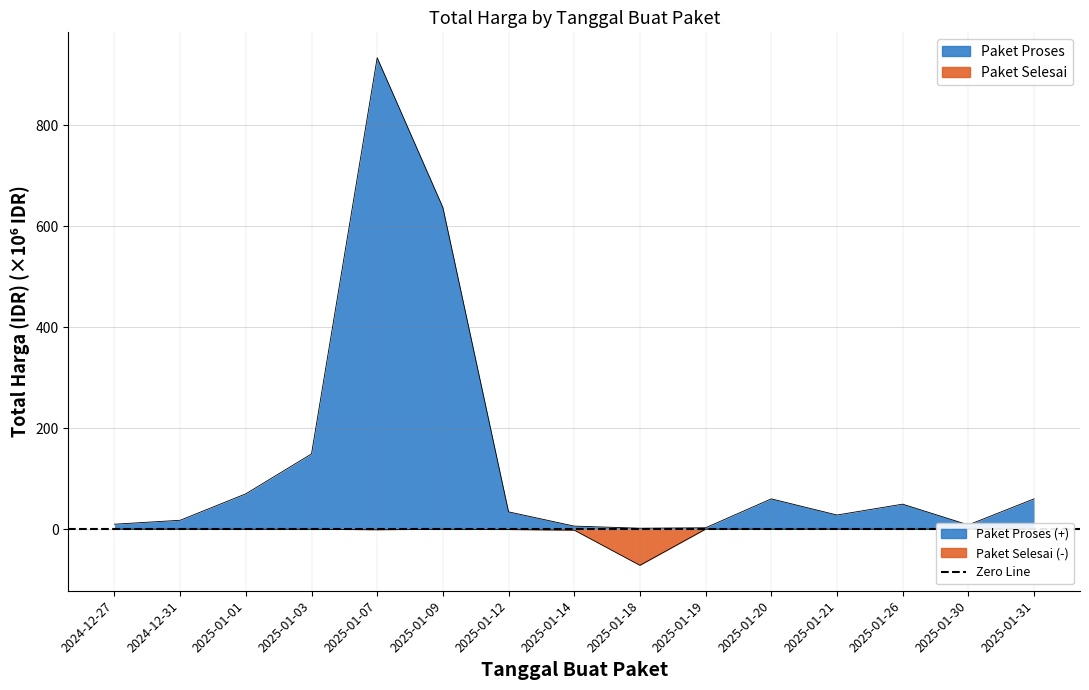

The Paket Proses series shows 27.1 at 2024-12-31. True or false?

False